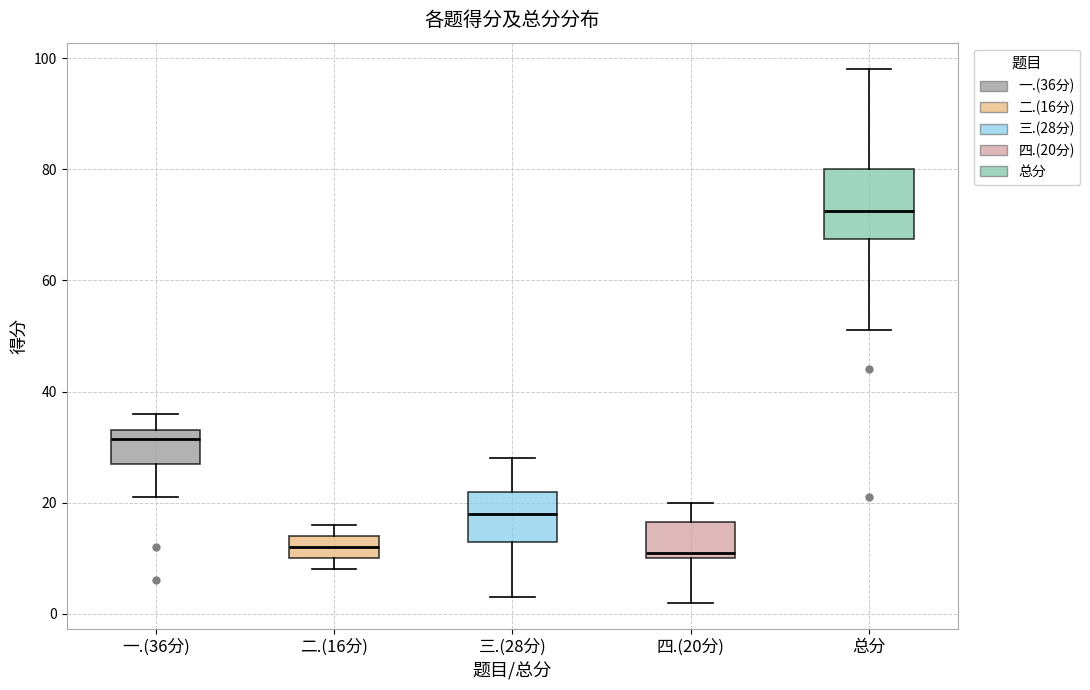

Which box has the highest median line?

总分